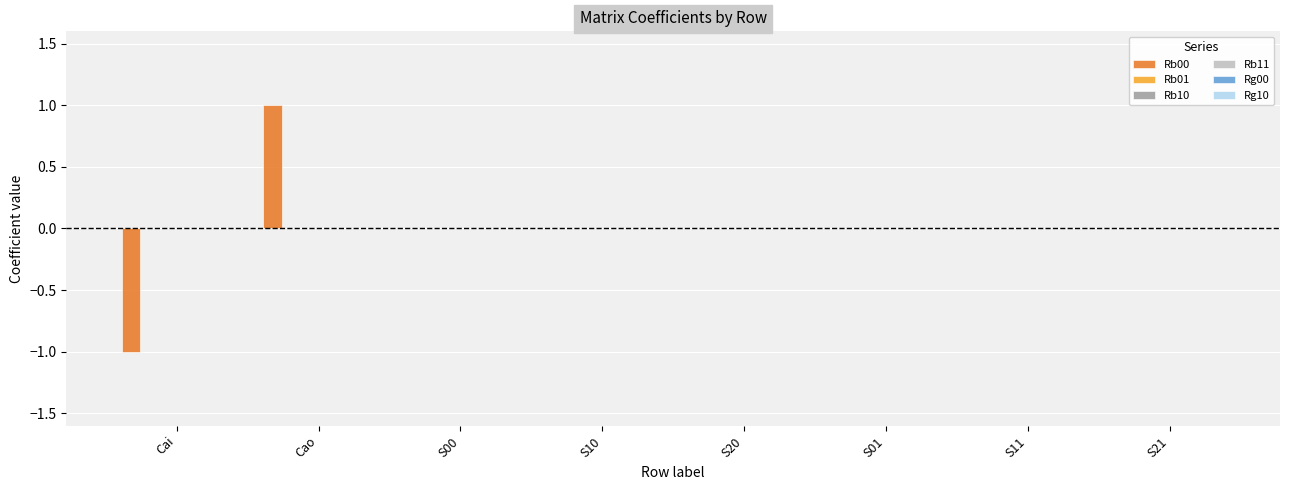

Count the number of data series in this chart.

1